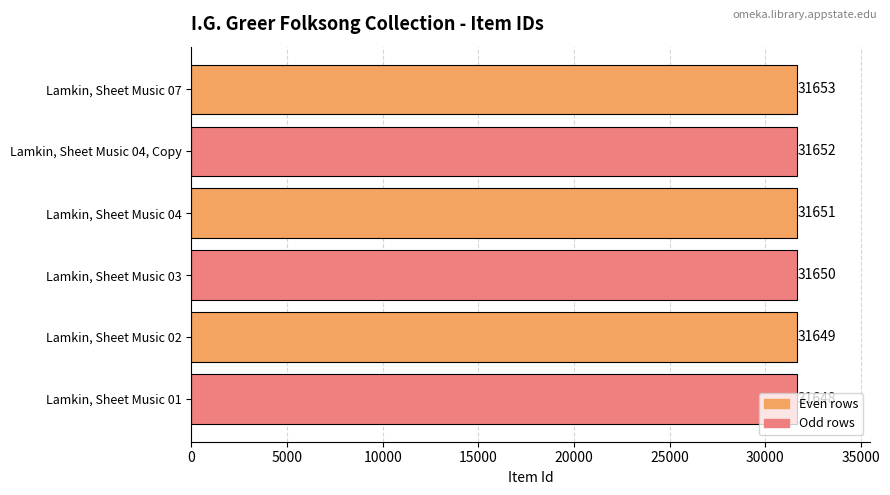

The value at Lamkin, Sheet Music 01 is 19010. True or false?

False